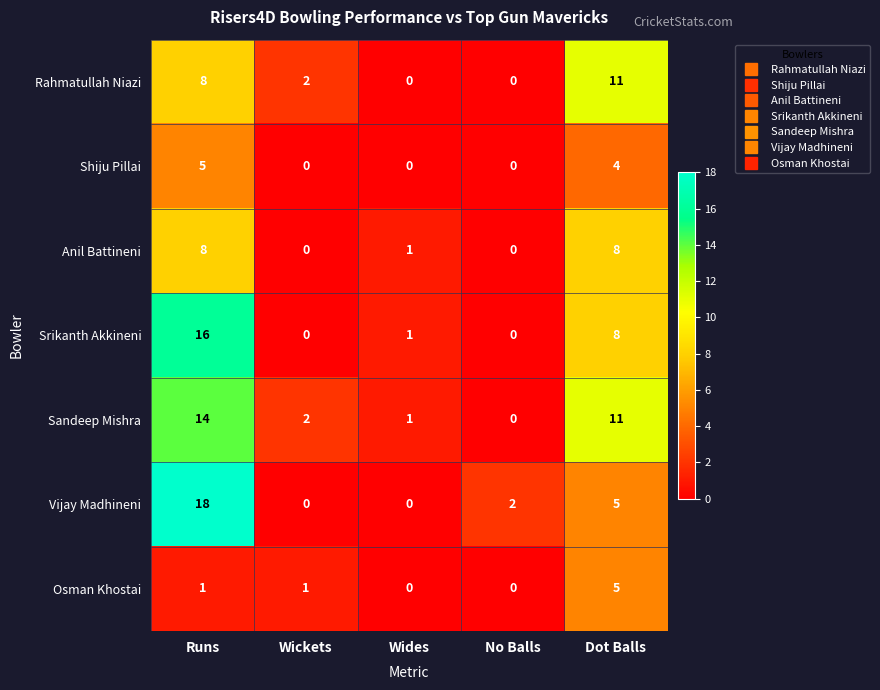

Is it true that Shiju Pillai equals -3 at Wickets?

False